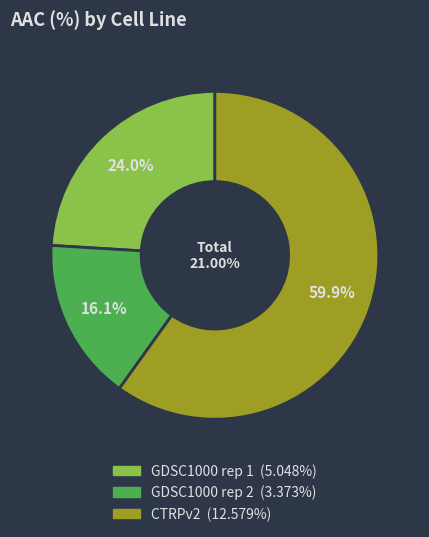

To the nearest percent, what portion does GDSC1000 rep 2 represent?

16%